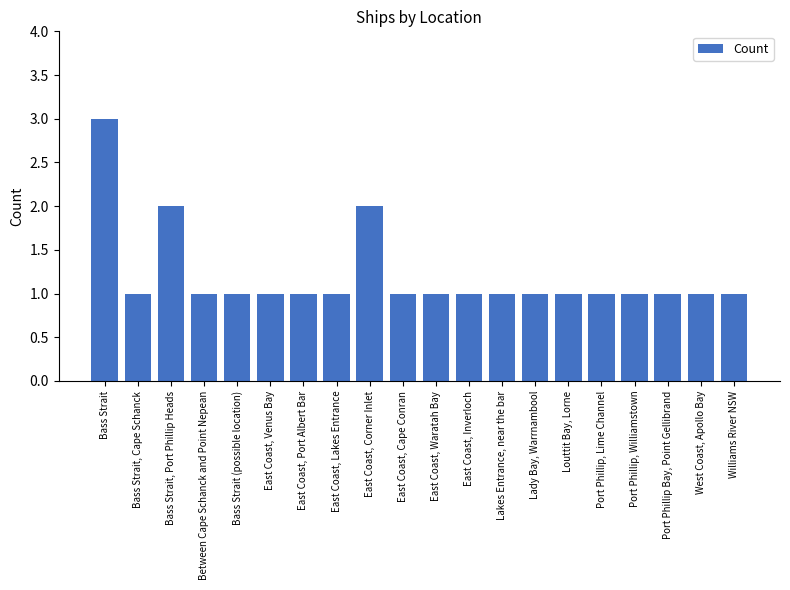

What is the change in value from Bass Strait, Port Phillip Heads to Bass Strait (possible location)?

-1